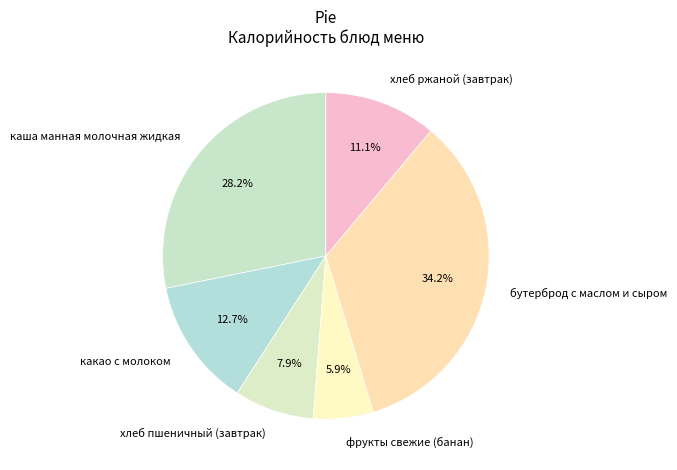

Is there a majority slice in this chart?

No